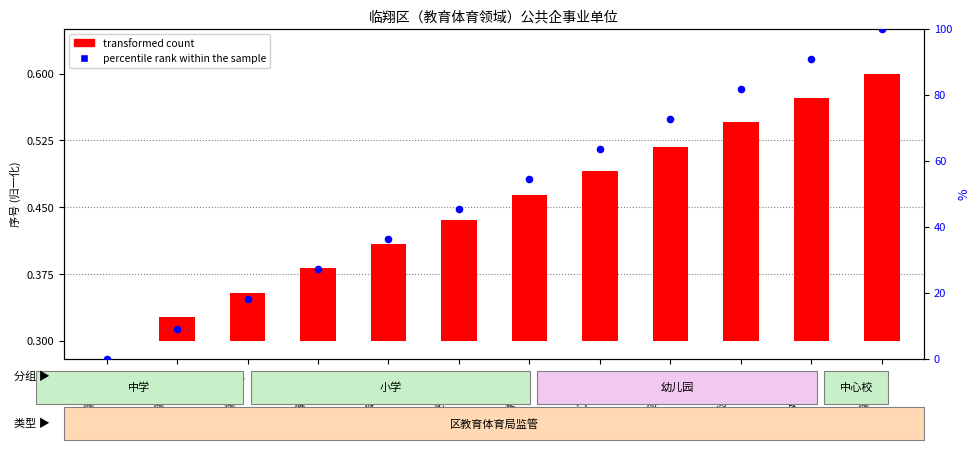

Between 凤翔小学 and 长征小学, which is larger?

长征小学